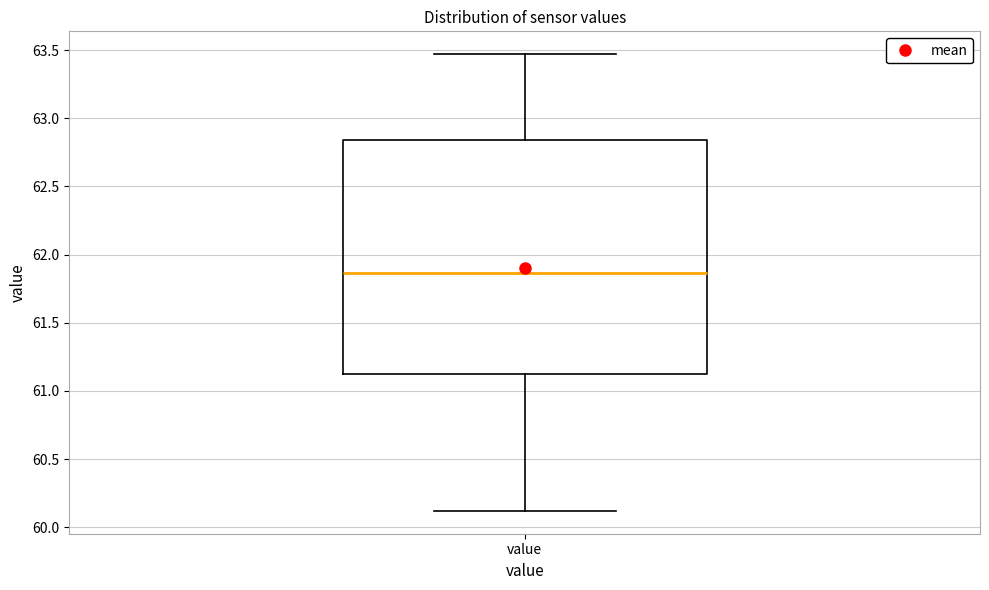

Read this box plot against the y-axis: the position of the median line, the range covered by the box, and the ends of both whiskers. The values are not printed on the chart, so give them approximately, as read against the axis.

median 61.85, box 61.15 to 62.85, whiskers 60.10 to 63.45